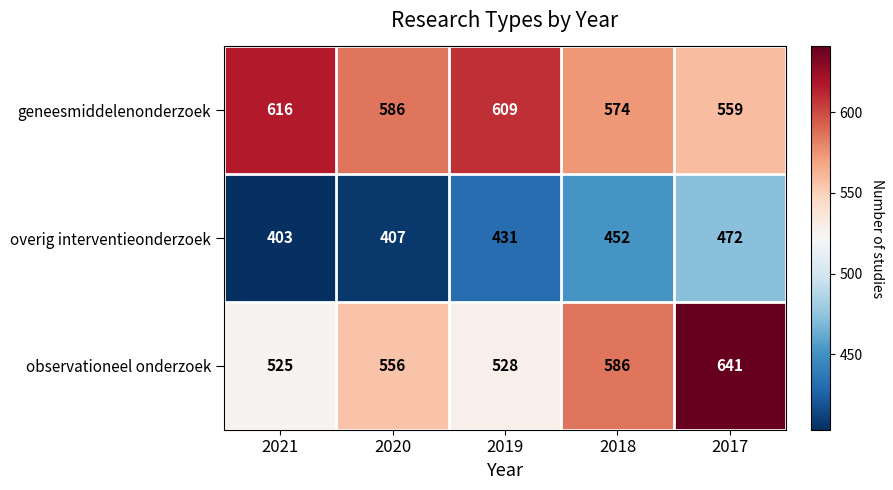

What is the sum of the observationeel onderzoek values at 2017 and 2021?

1166